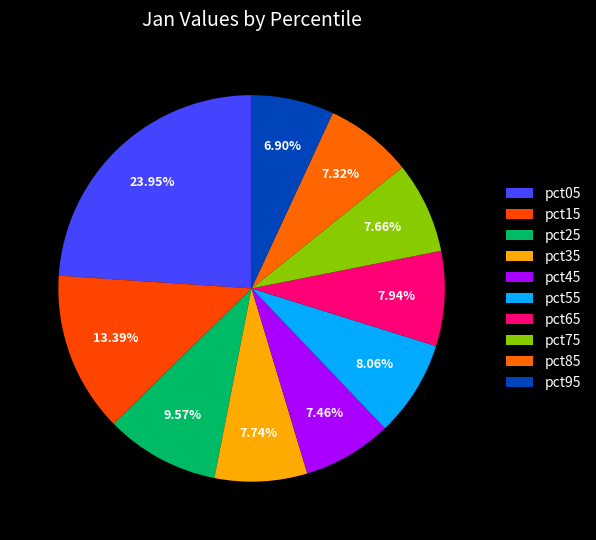

To the nearest percent, what is the difference between the largest and smallest slice percentages?

17%